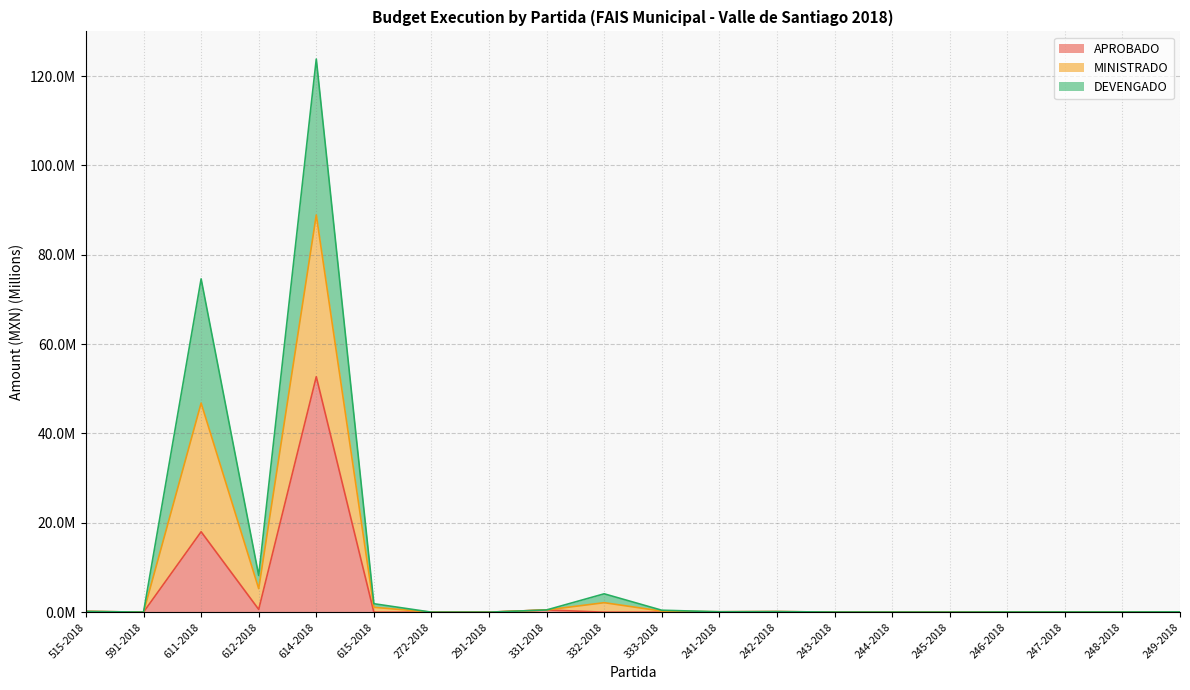

What is the label of the 2nd point from the left?

591-2018